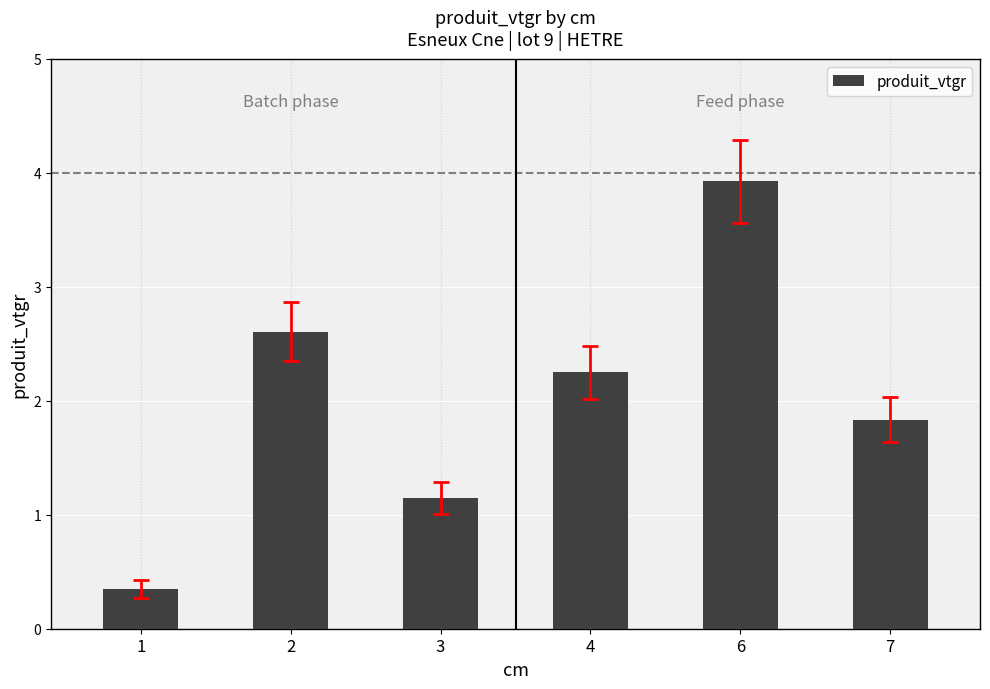

Reading left to right, transcribe all the data shown in this chart.

0.3	2.6	1.1	2.2	3.9	1.8